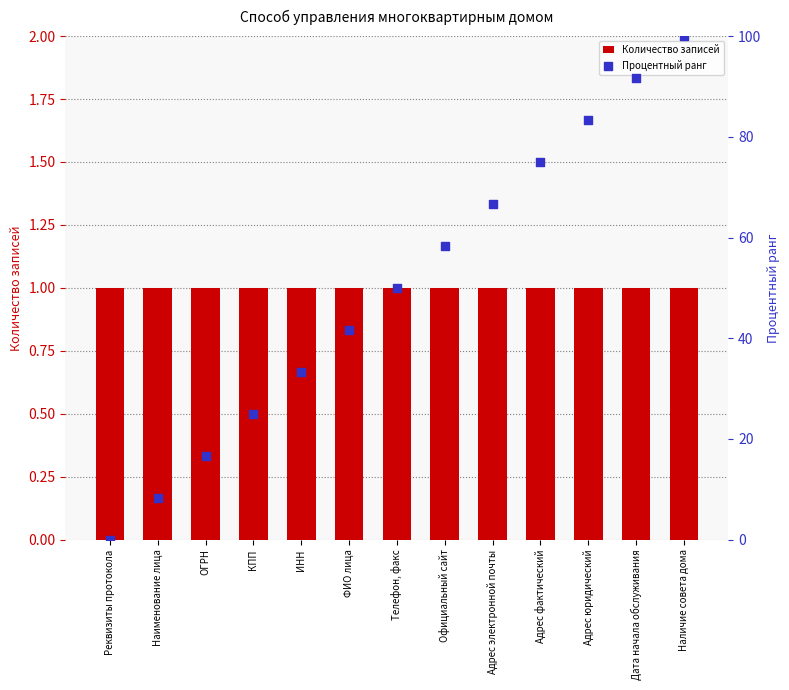

Which series has the largest total across all categories?

Процентный ранг